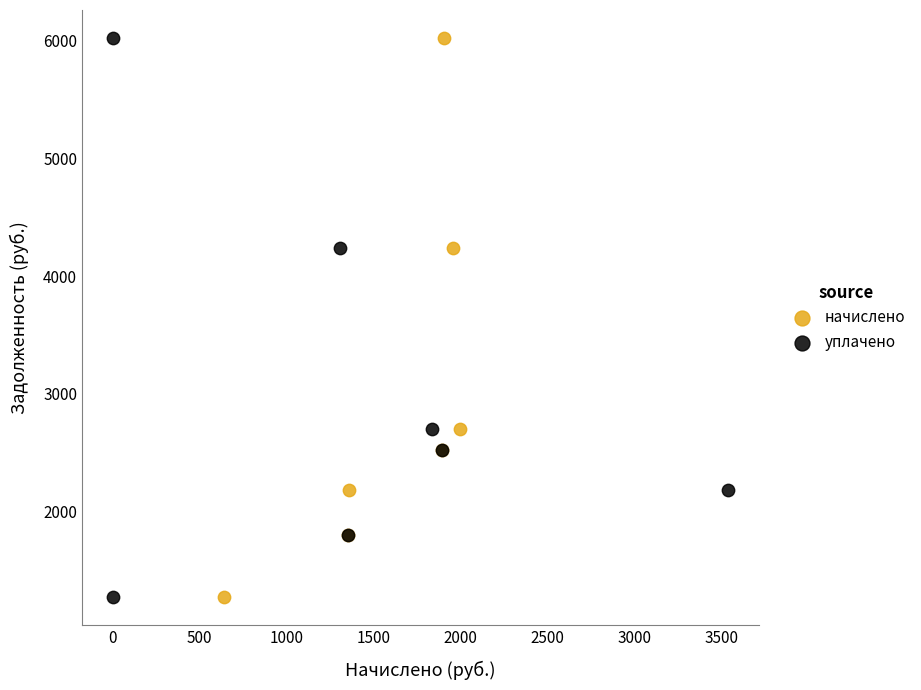

What are all the series names shown in the legend?

начислено, уплачено